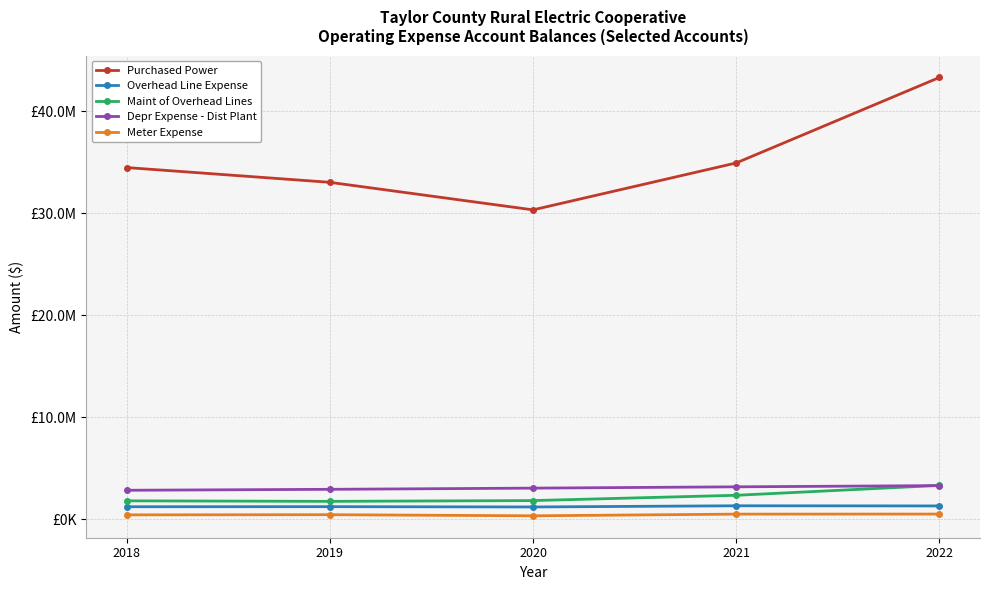

Which series has the largest total across all categories?

Purchased Power